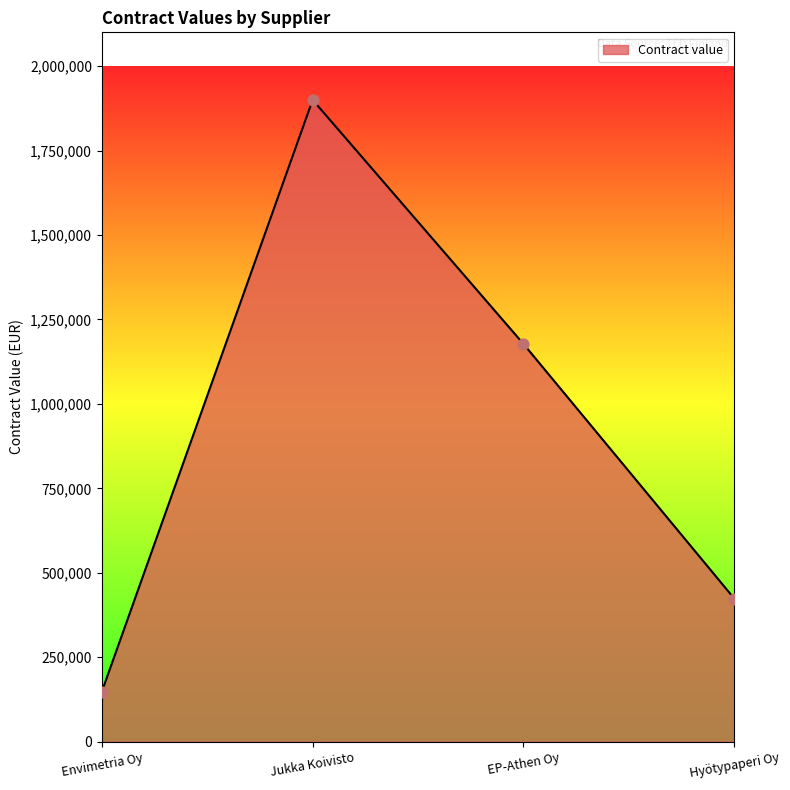

What is the ratio of the value at EP-Athen Oy to the value at Envimetria Oy?

7.9